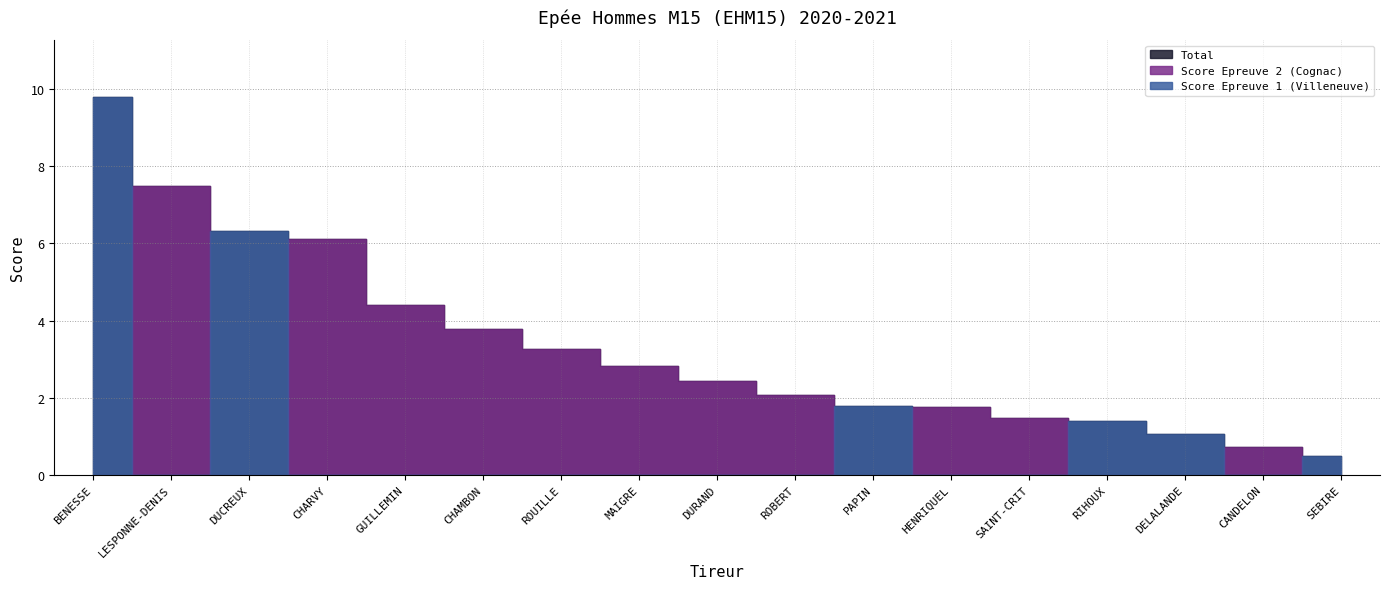

How many interior local valleys does the Score Epreuve 2 (Cognac) series have?

2